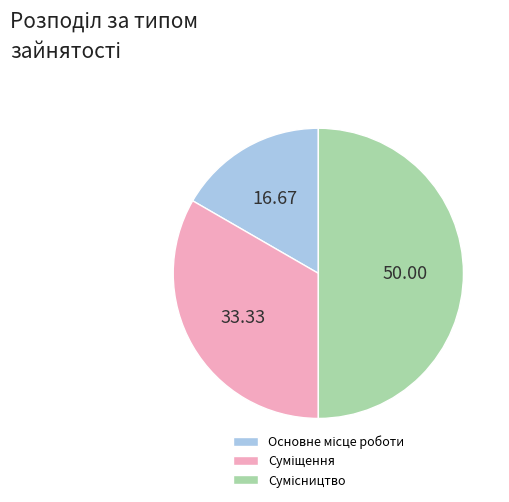

How many segments does this pie chart have?

3